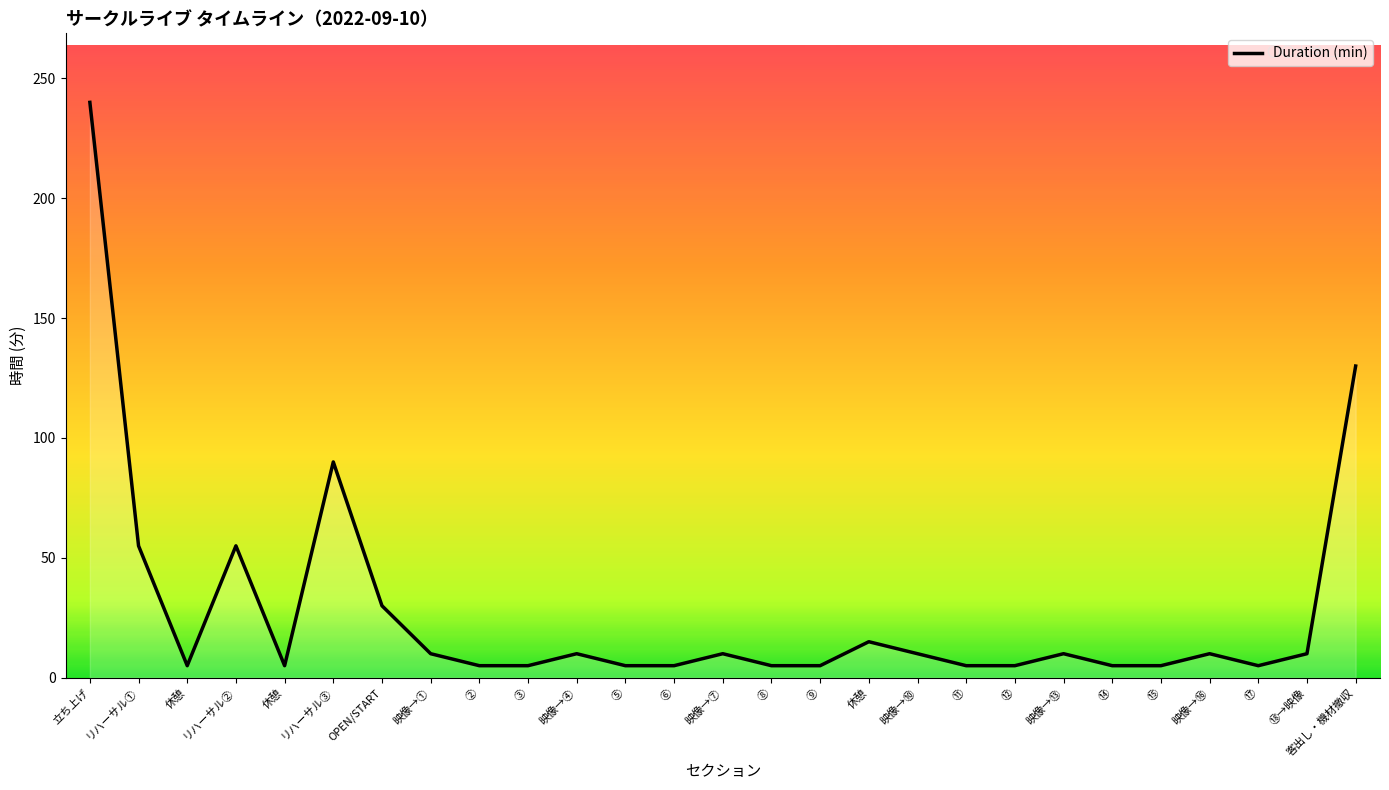

Reading left to right, extract all data points from this chart.

240	55	5	55	5	90	30	10	5	5	10	5	5	10	5	5	15	10	5	5	10	5	5	10	5	10	130